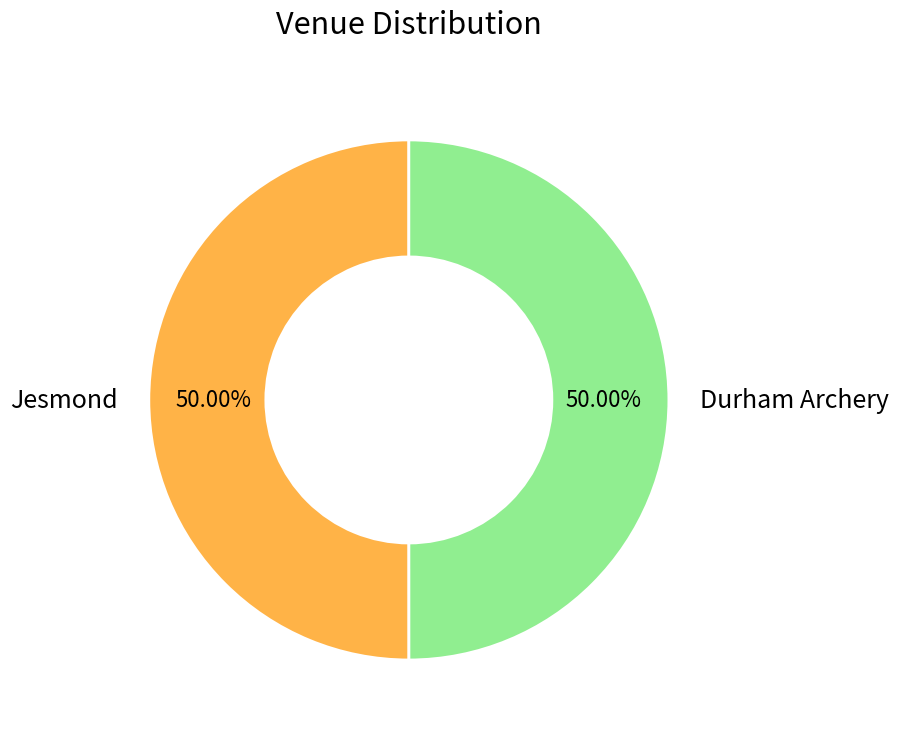

To the nearest percent, what portion does Jesmond represent?

50%